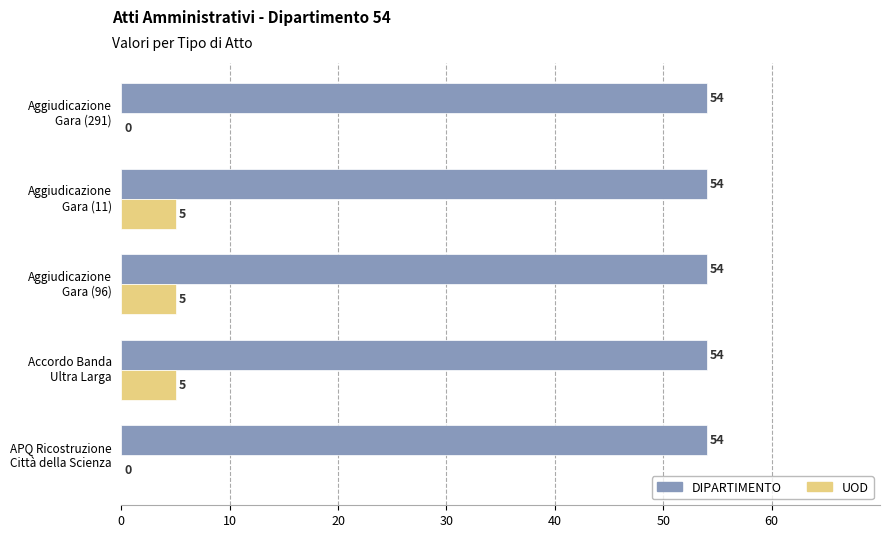

What is the sum of all DIPARTIMENTO values?

270